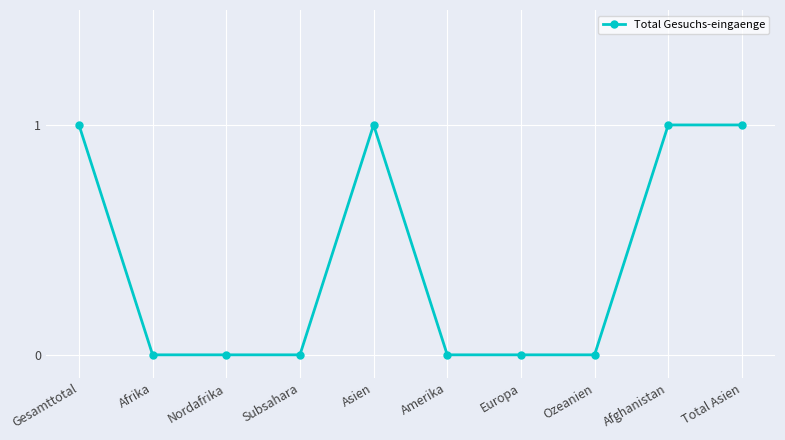

What is the label of the 1st point from the left?

Gesamttotal